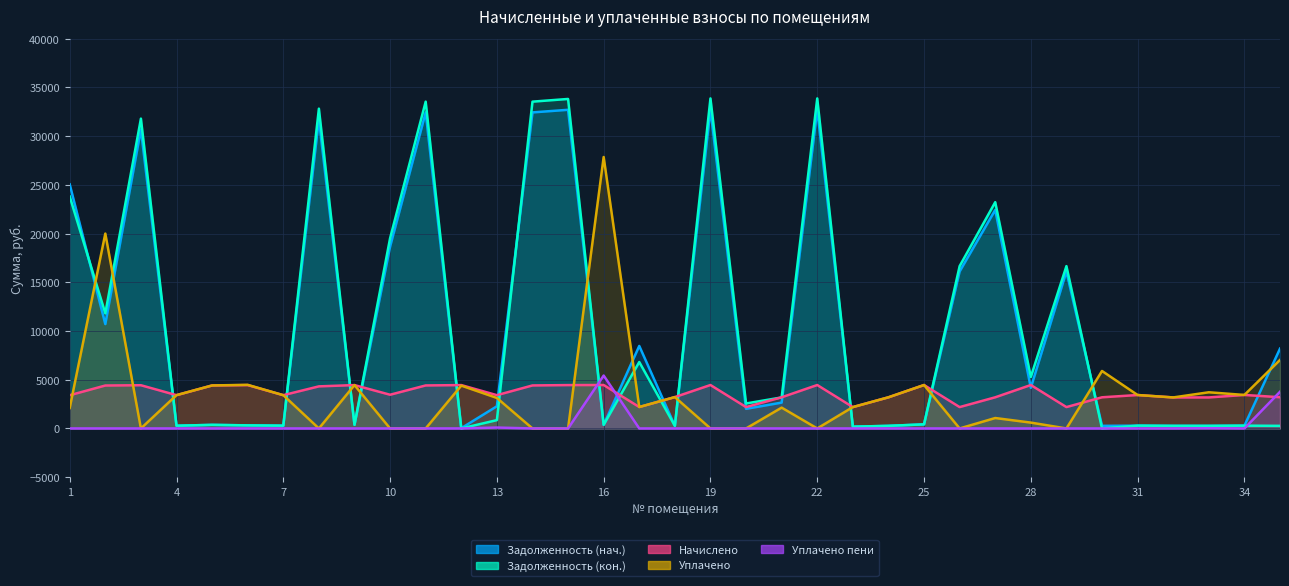

At which category does Уплачено пени reach its first local valley?

34